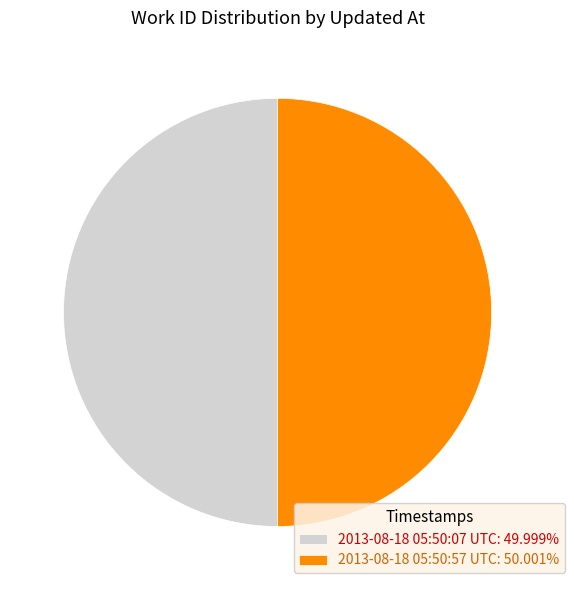

Do 2013-08-18 05:50:57 UTC: 50.001% and 2013-08-18 05:50:07 UTC: 49.999% together represent more than half of the pie?

Yes